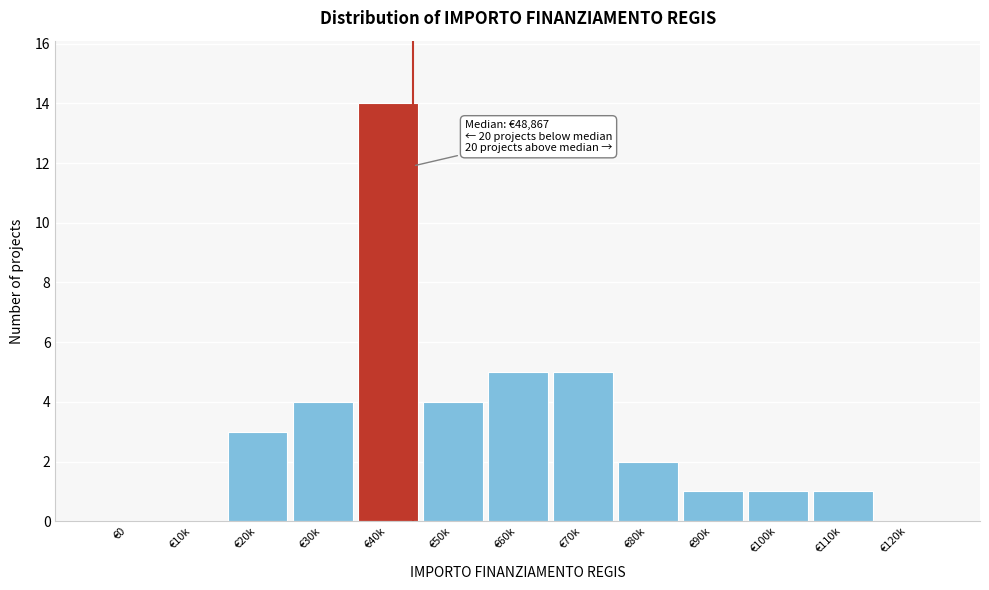

Reading left to right, what are all the values shown in this chart?

€0=0	€10k=0	€20k=3	€30k=4	€40k=14	€50k=4	€60k=5	€70k=5	€80k=2	€90k=1	€100k=1	€110k=1	€120k=0